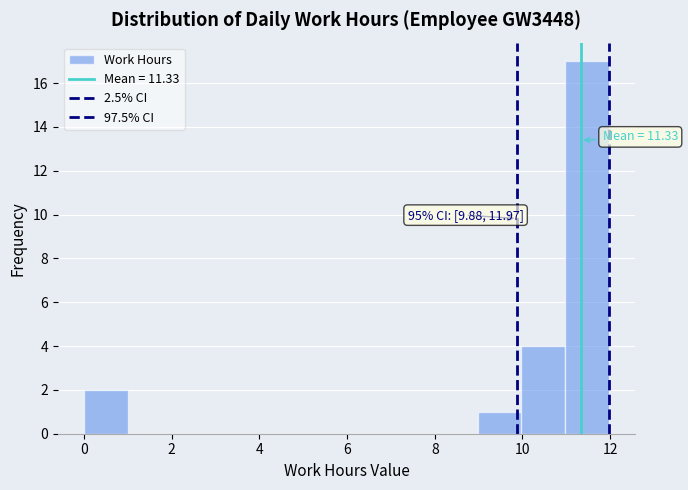

Which range on the x-axis has the tallest bar?

11 to 12